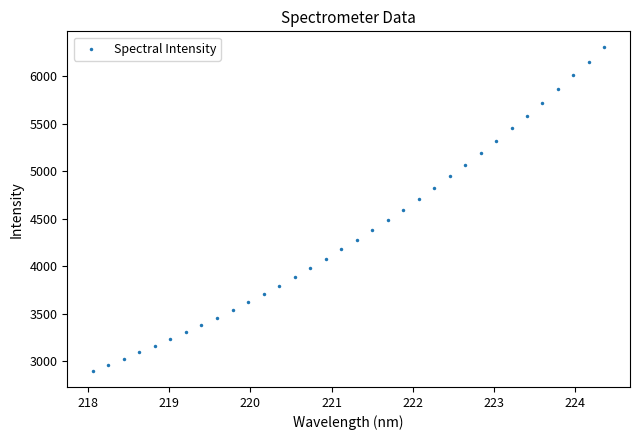

What is the range of Y values (max minus min)?

3407.4